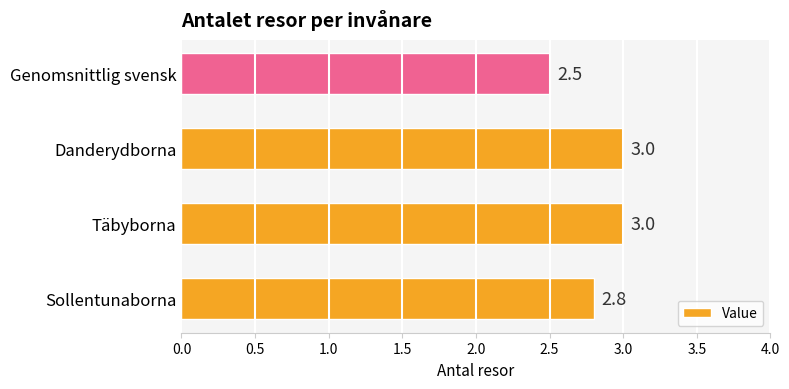

Reading bottom to top, what are all the values shown in this chart?

2.8	3.0	3.0	2.5